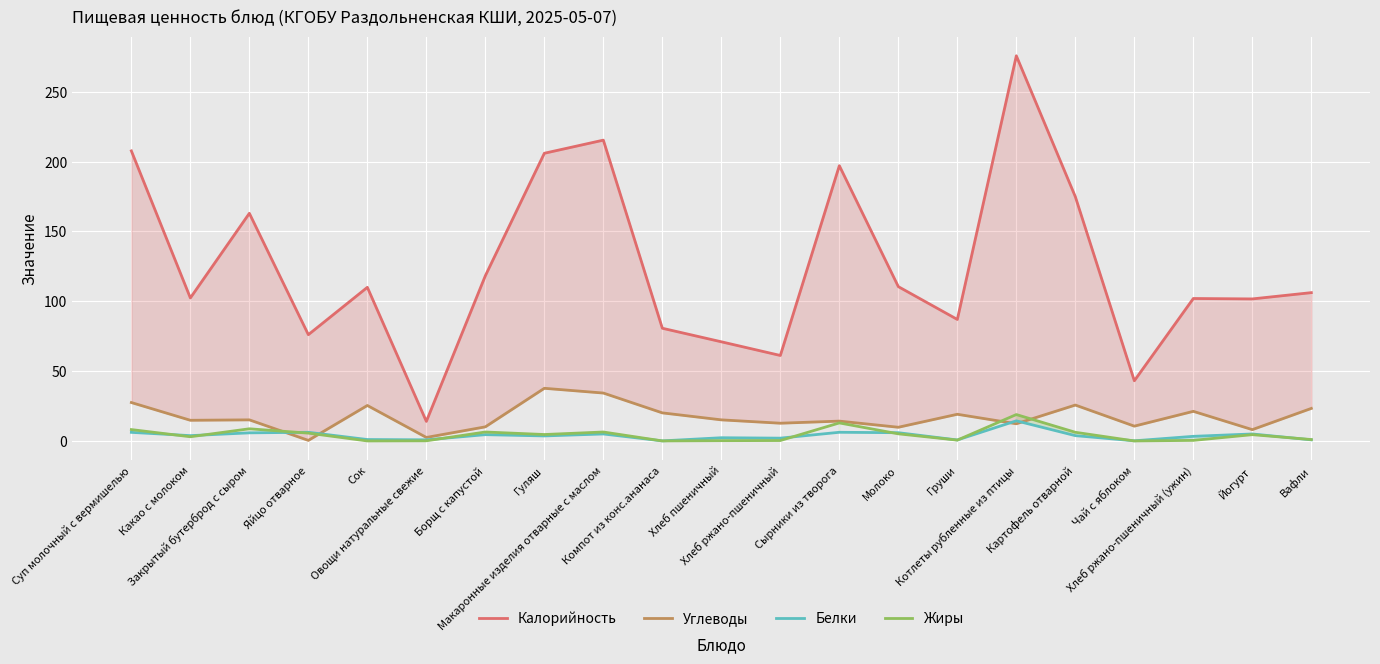

How many data points in Жиры are above 4?

11